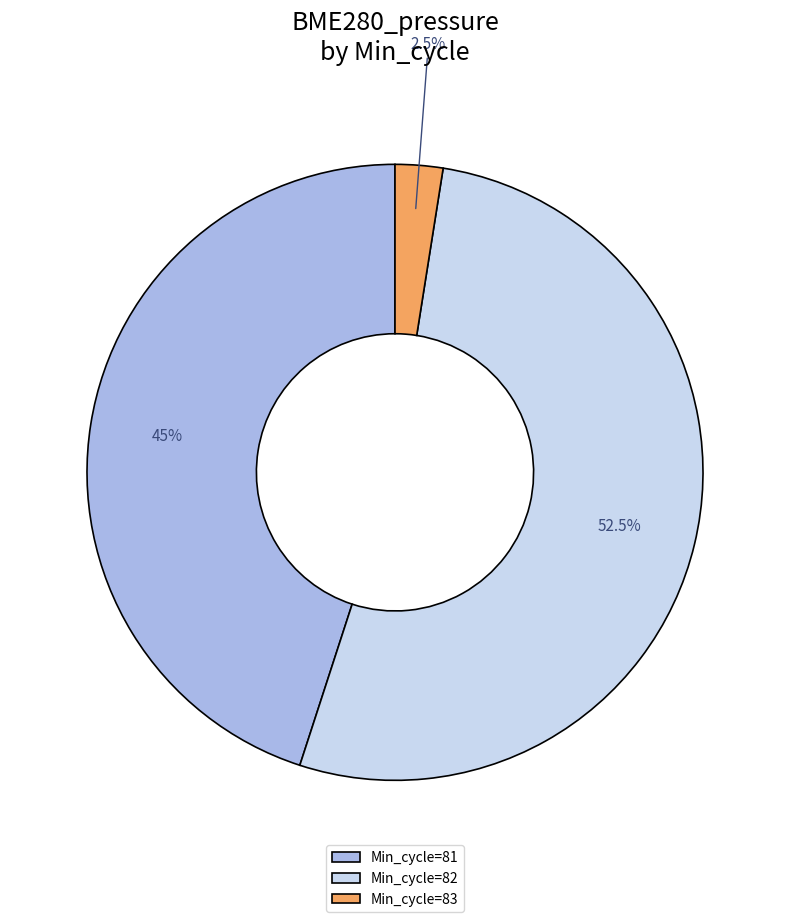

Rank the categories by value from highest to lowest.

Min_cycle=82, Min_cycle=81, Min_cycle=83